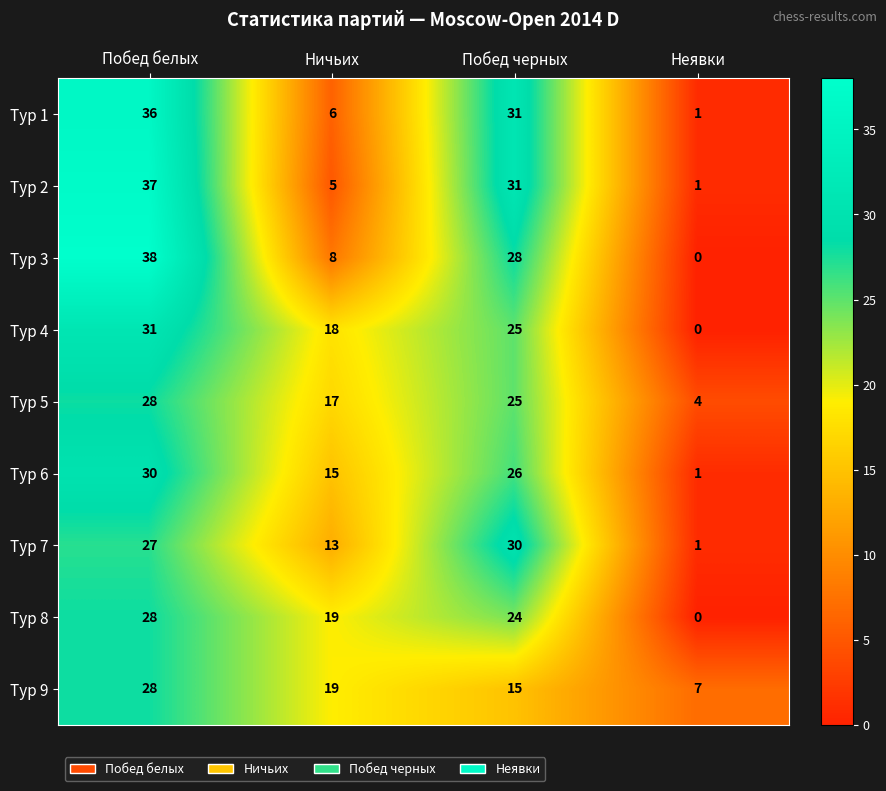

What is the highest value of the Тур 6 series?

30